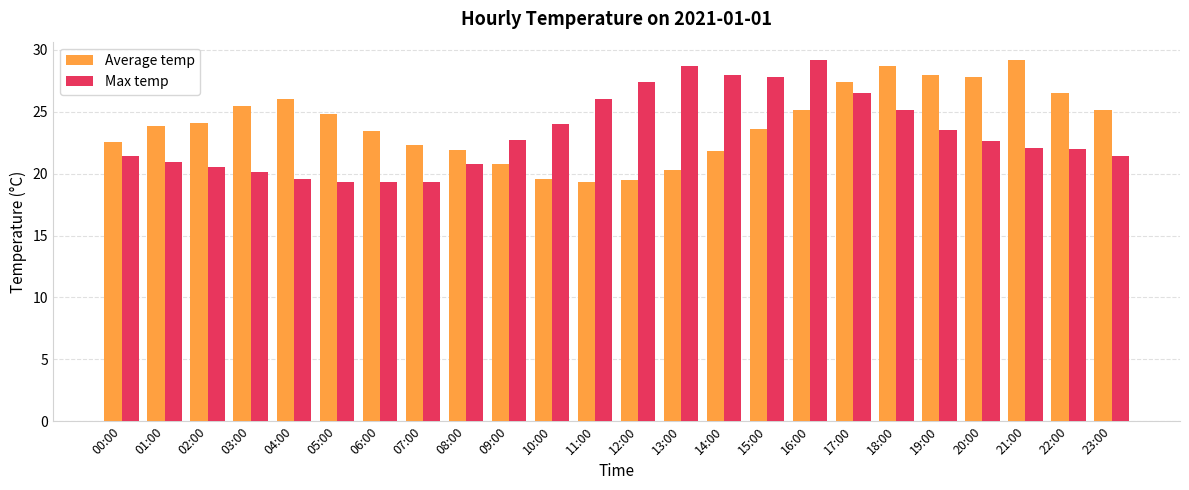

What is the sum of all Max temp values?

558.2